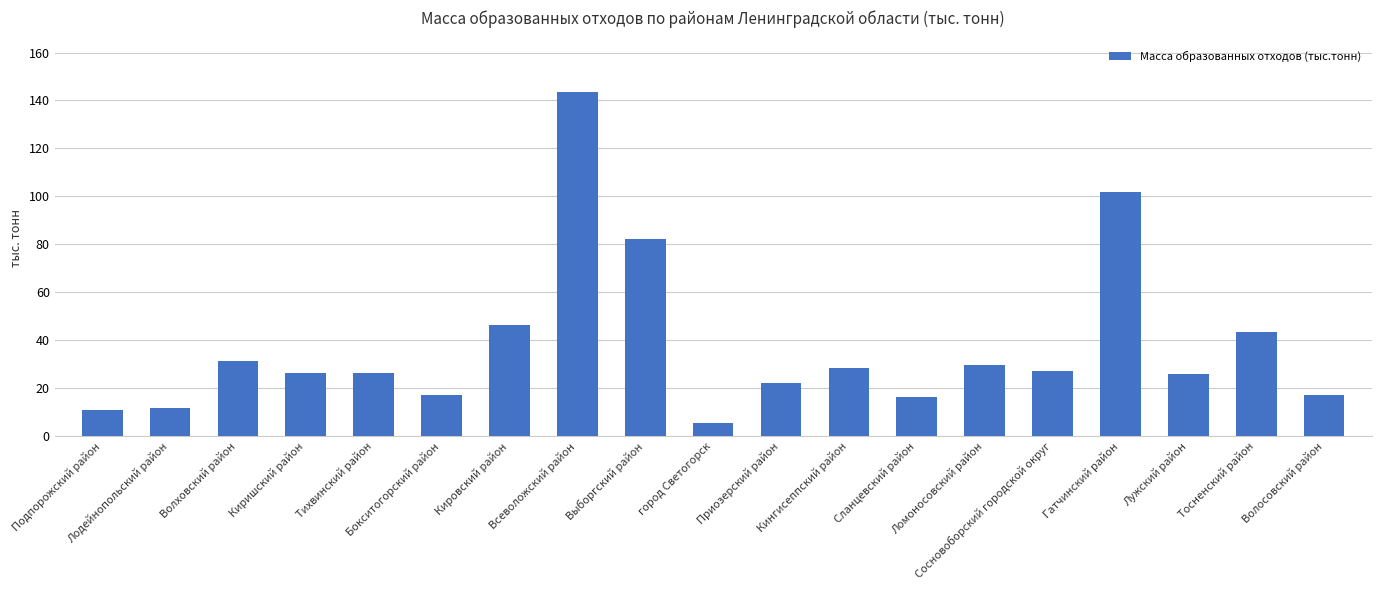

The value at Волховский район is 42.4. True or false?

False